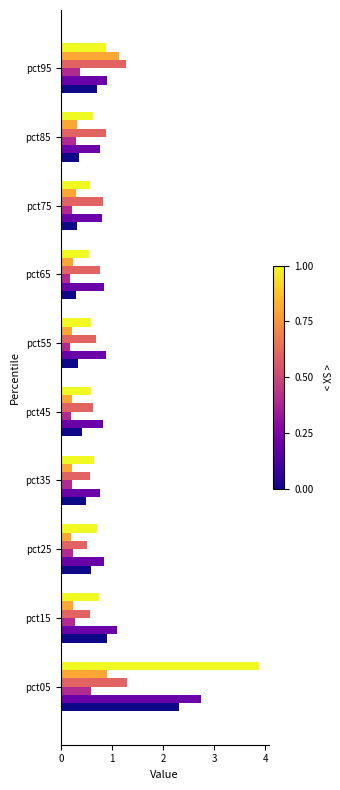

Which label corresponds to the largest value in the chart?

pct05